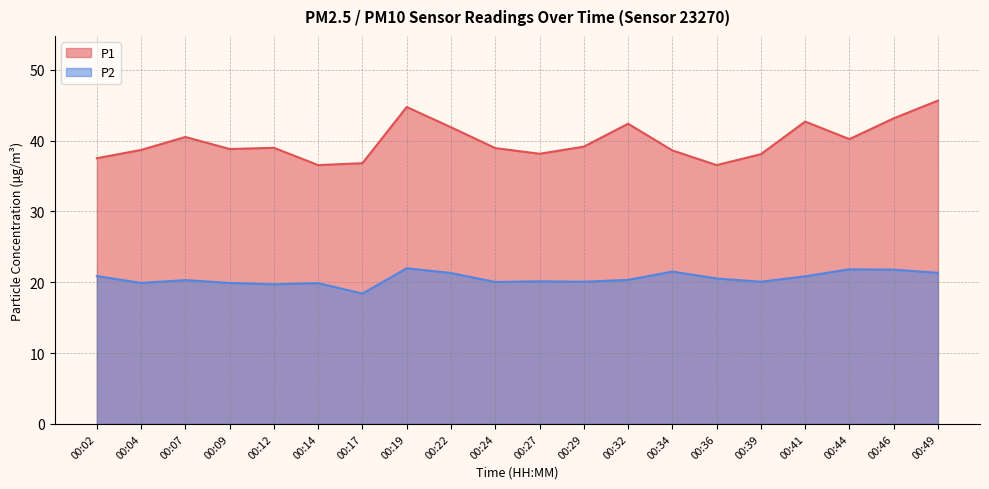

List the series in order of their peak value, highest first.

P1, P2